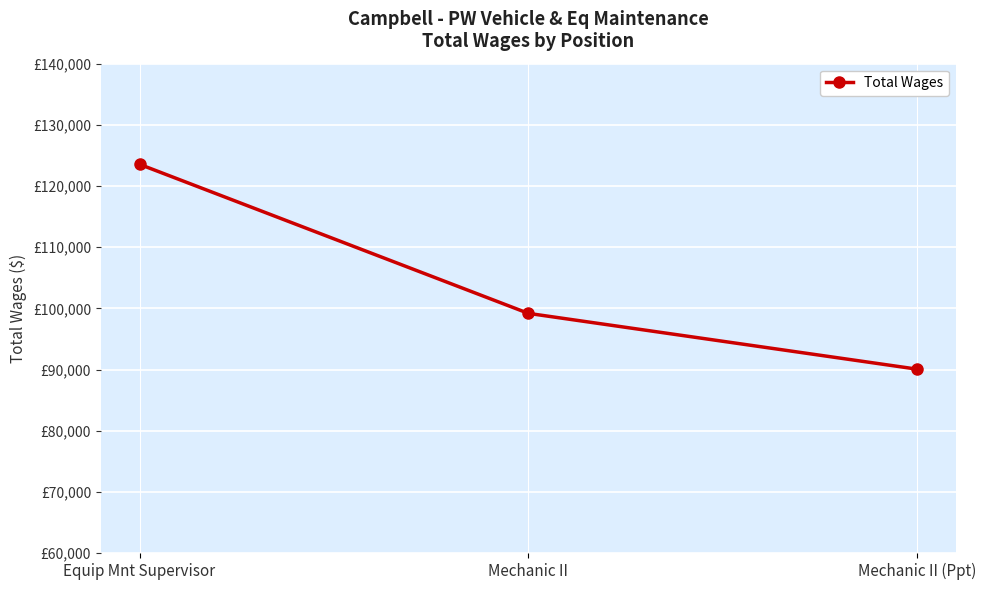

Does the chart display data point markers on the line(s)?

Yes